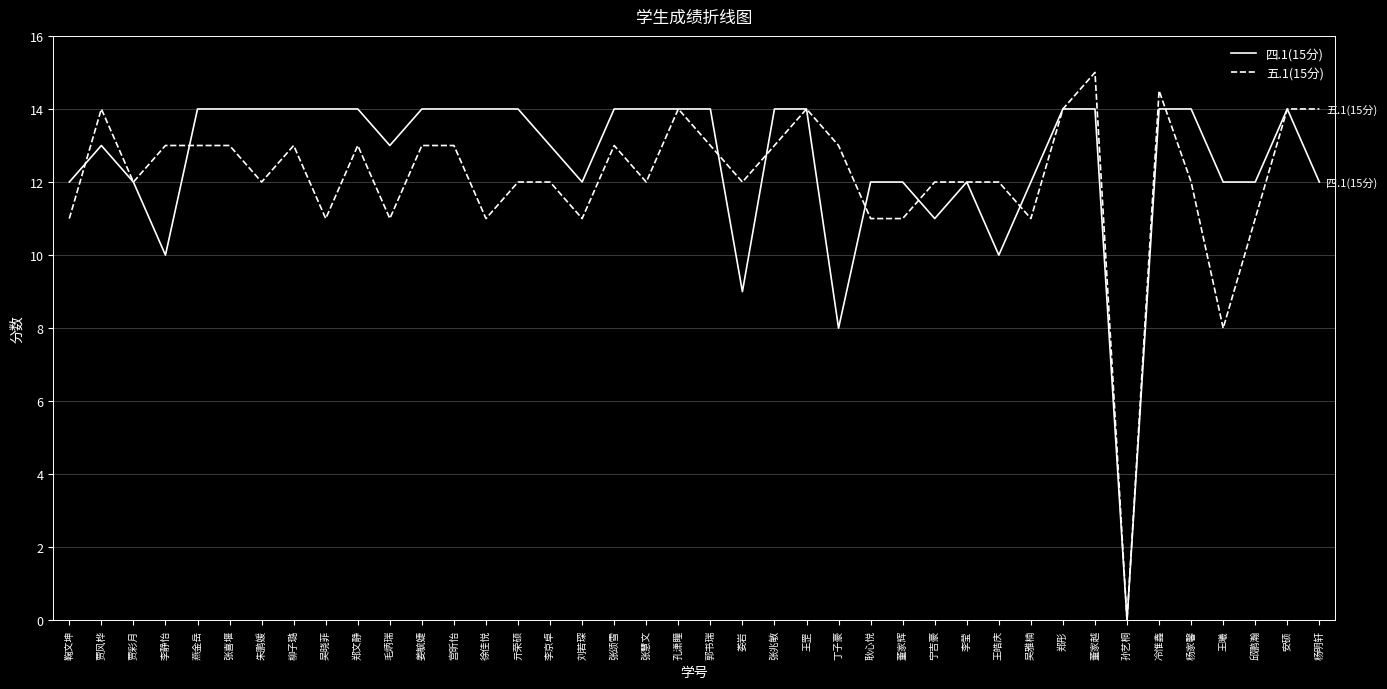

What position from the left is 董家越?

33